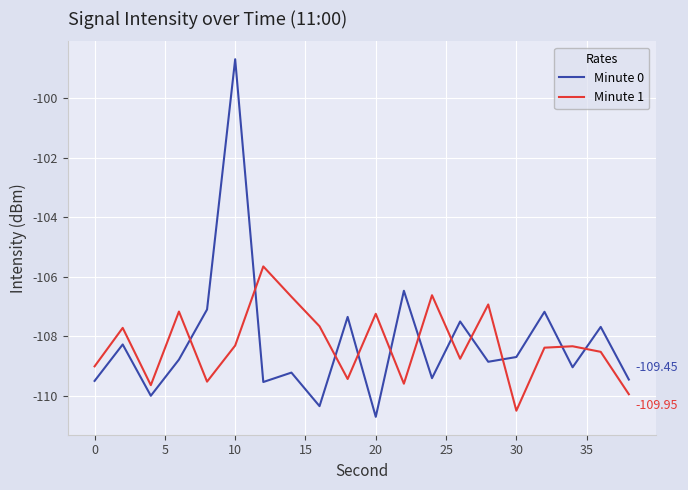

Which series has the largest range (max minus min)?

Minute 0